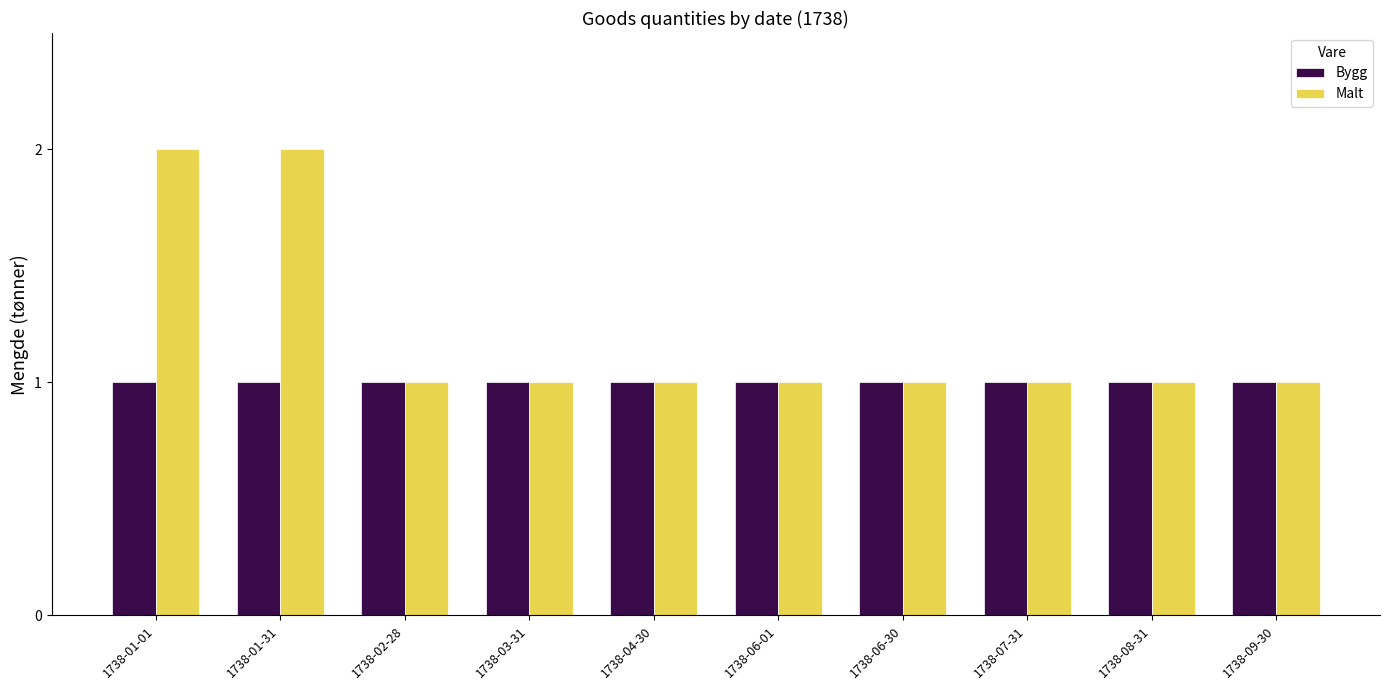

What is the difference between the second highest and minimum values in the Malt series?

1